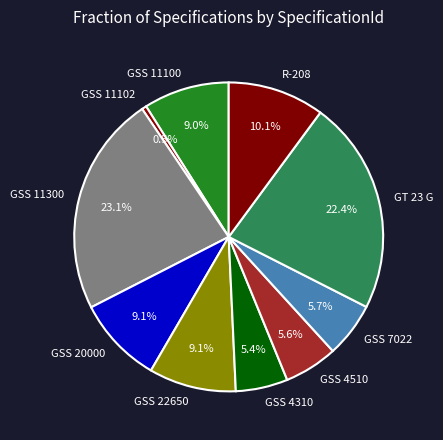

Is there any slice that represents more than half of the pie?

No